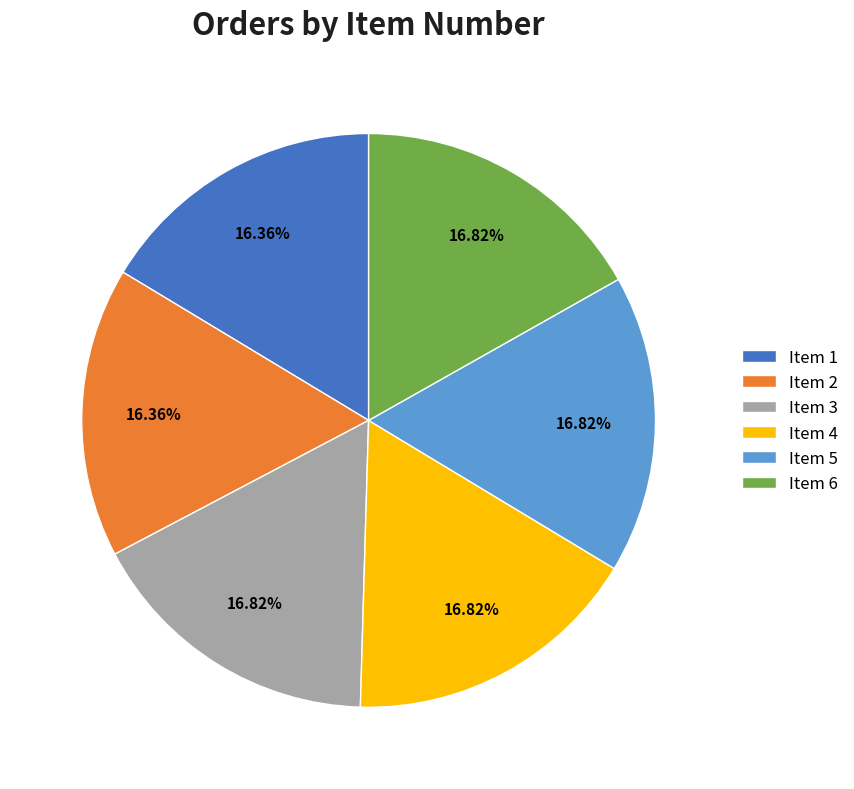

Does any single category account for the majority?

No